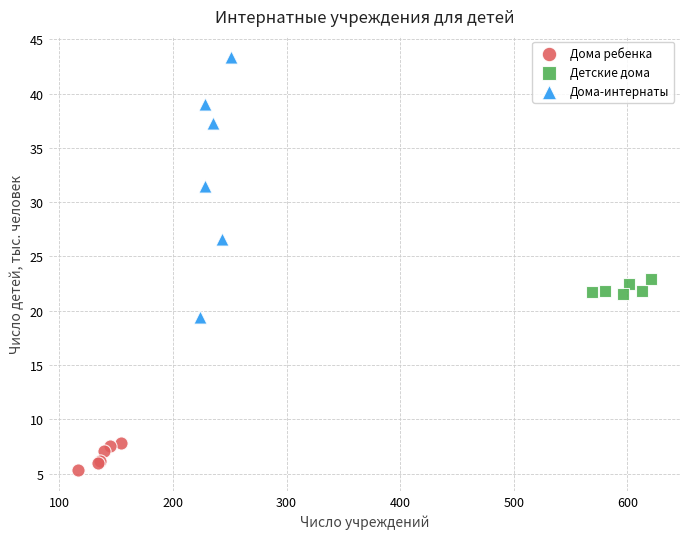

Which series contains the lowest Y value?

Дома ребенка